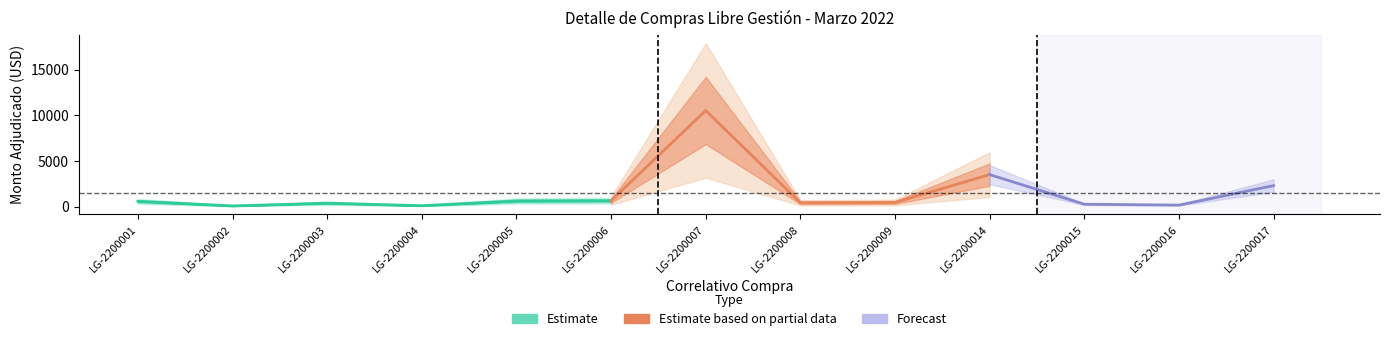

Between LG-2200009 and LG-2200016, which is larger?

LG-2200009